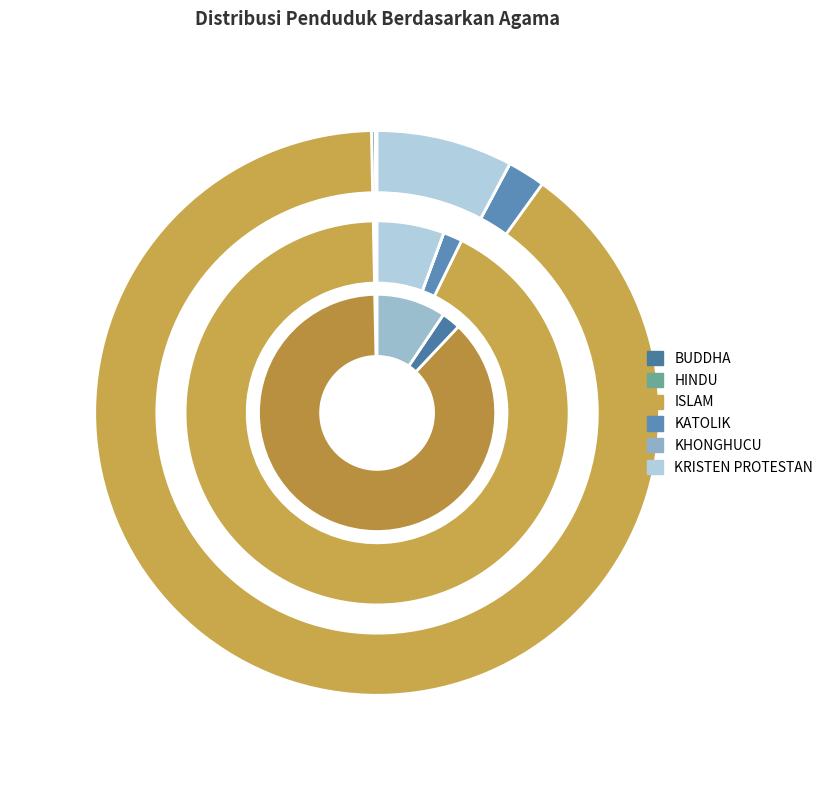

What is the spread (max minus min) of values at KRISTEN PROTESTAN?

3407